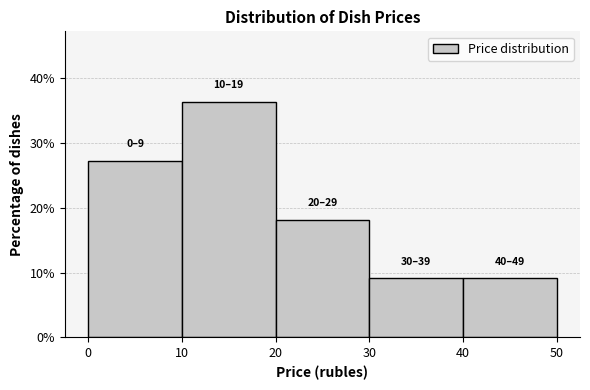

Which range on the x-axis has the tallest bar?

10 to 20